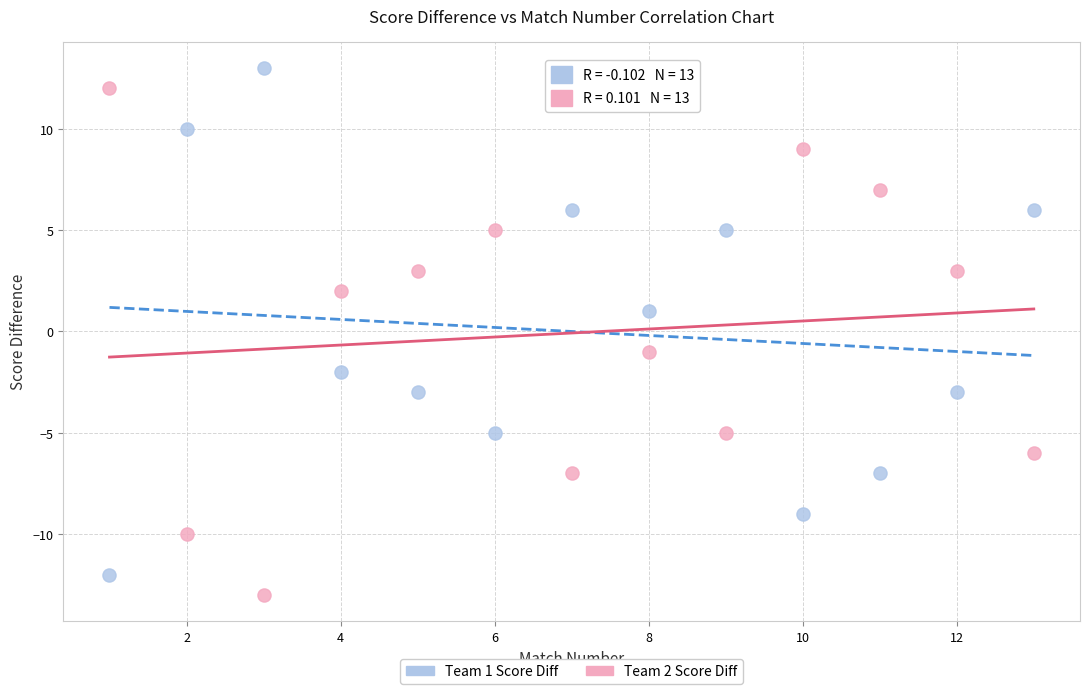

Across all data points, what is the range of X values (max minus min)?

12